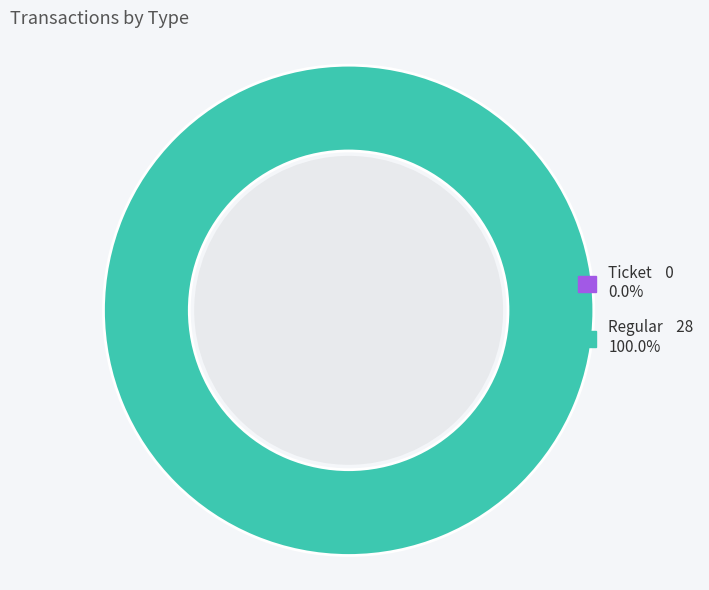

What percentage is the Regular slice, to the nearest percent?

100%